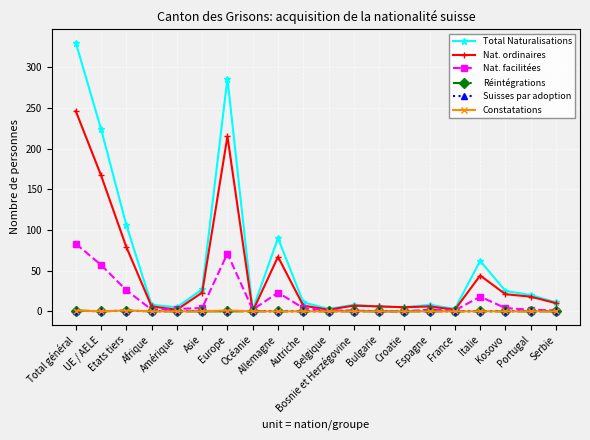

Is it true that Total Naturalisations equals 90 at Allemagne?

True